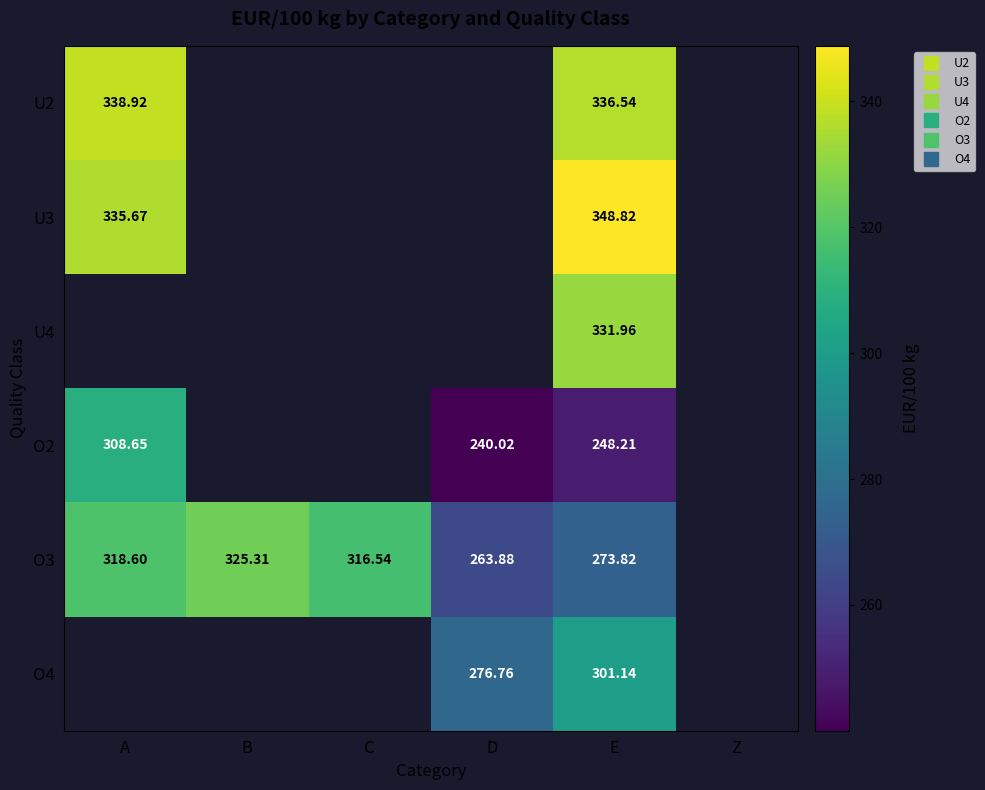

Between D and B, which is larger?

B